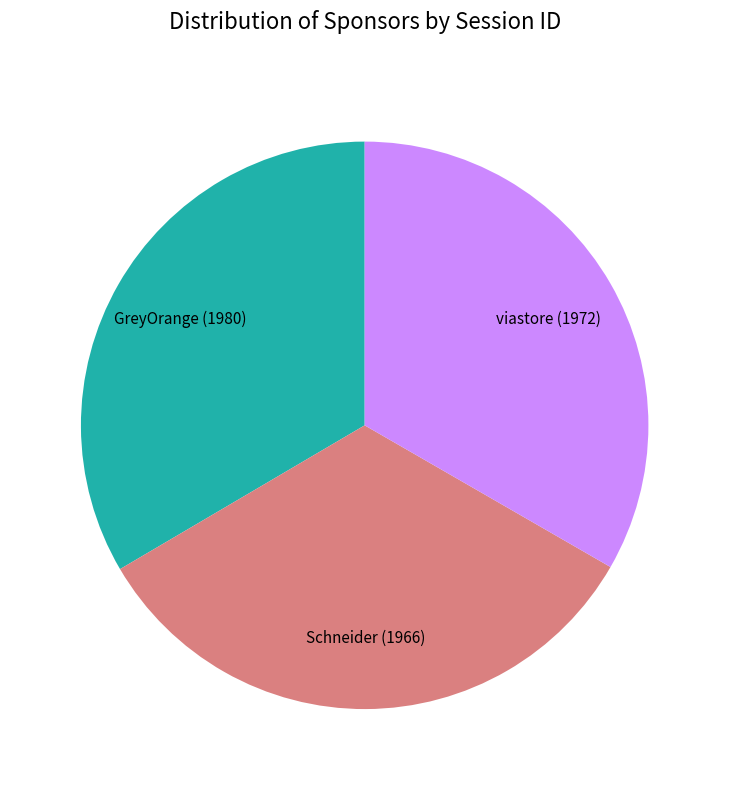

Is there a majority slice in this chart?

No